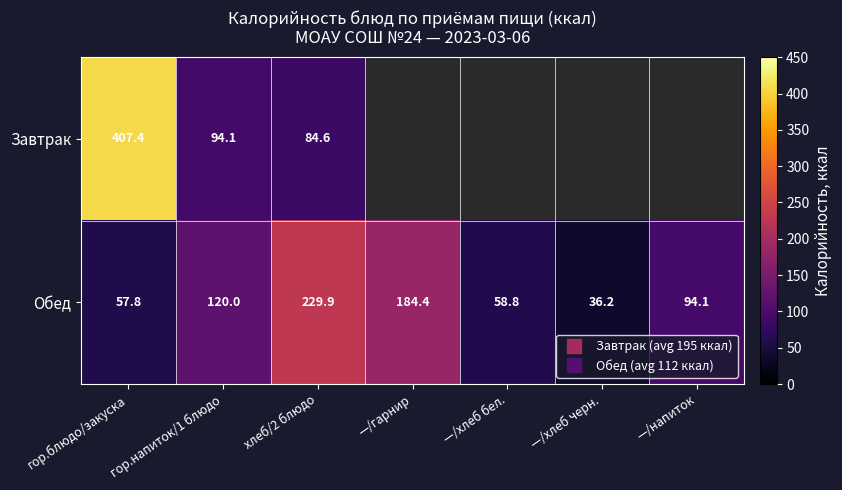

List the labels in order of Завтрак value, largest first.

гор.блюдо/закуска, гор.напиток/1 блюдо, хлеб/2 блюдо, —/гарнир, —/хлеб бел., —/хлеб черн., —/напиток